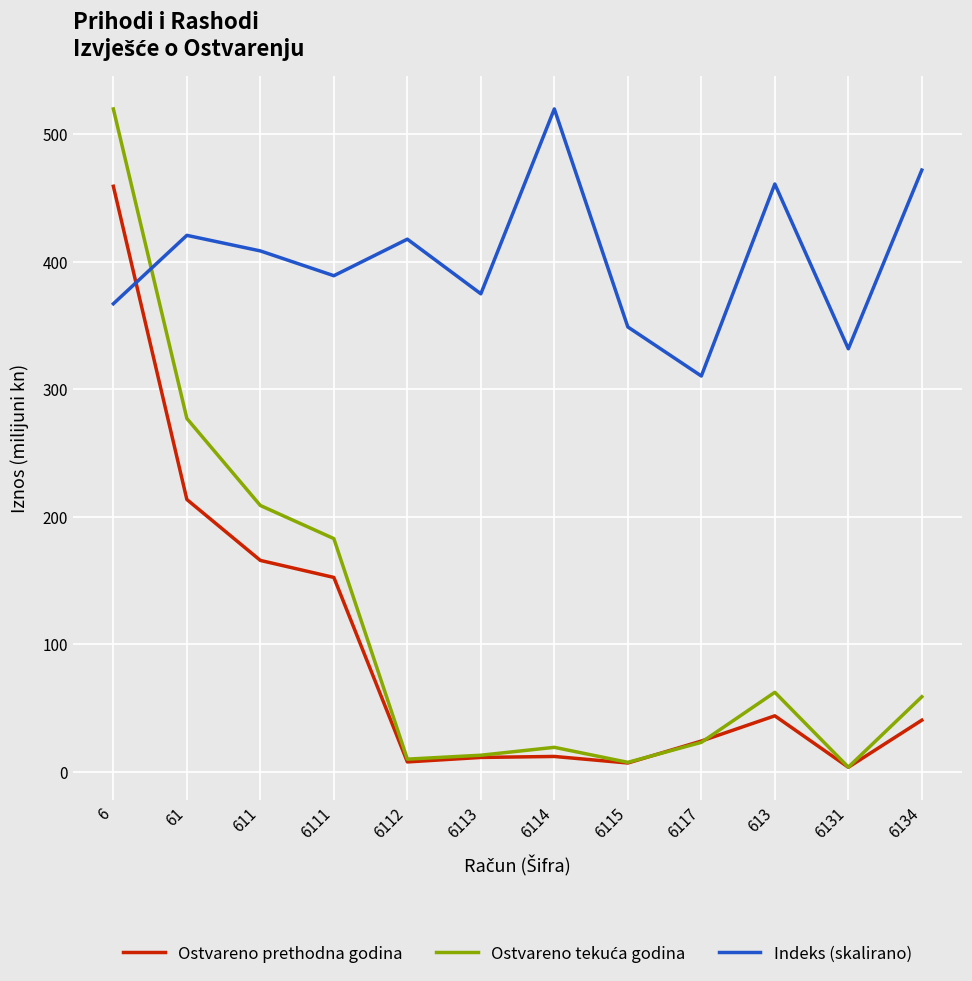

What is the difference between the maximum and second lowest values in the Ostvareno prethodna godina series?

452.3